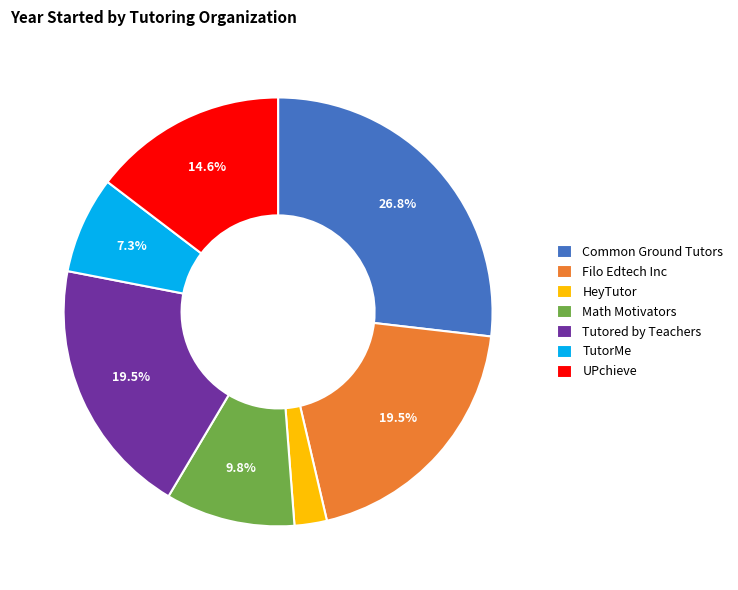

To the nearest percent, what percentage of the pie is UPchieve?

15%